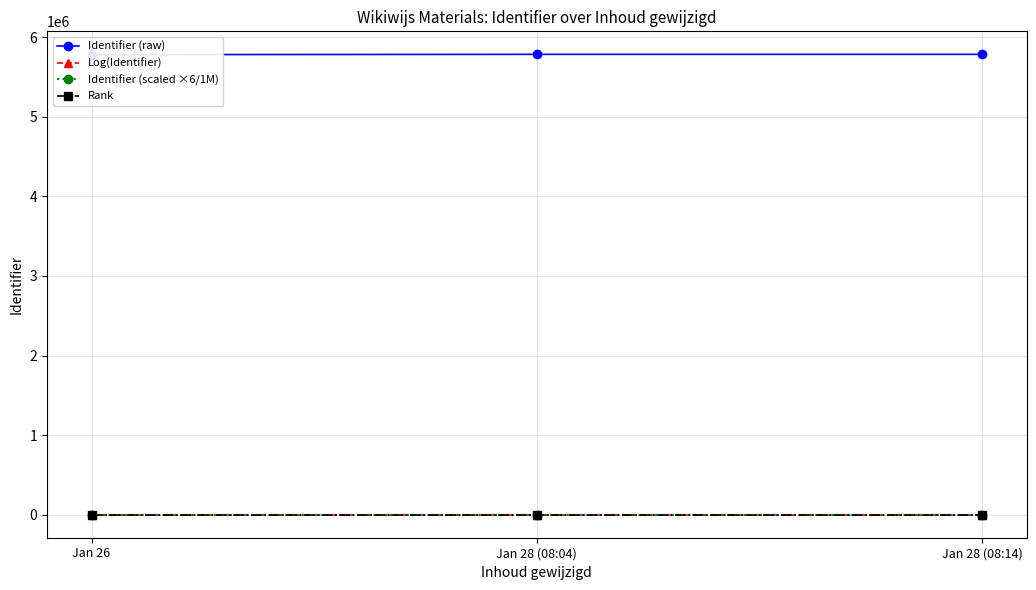

What is the lowest value of the Rank series?

1.0